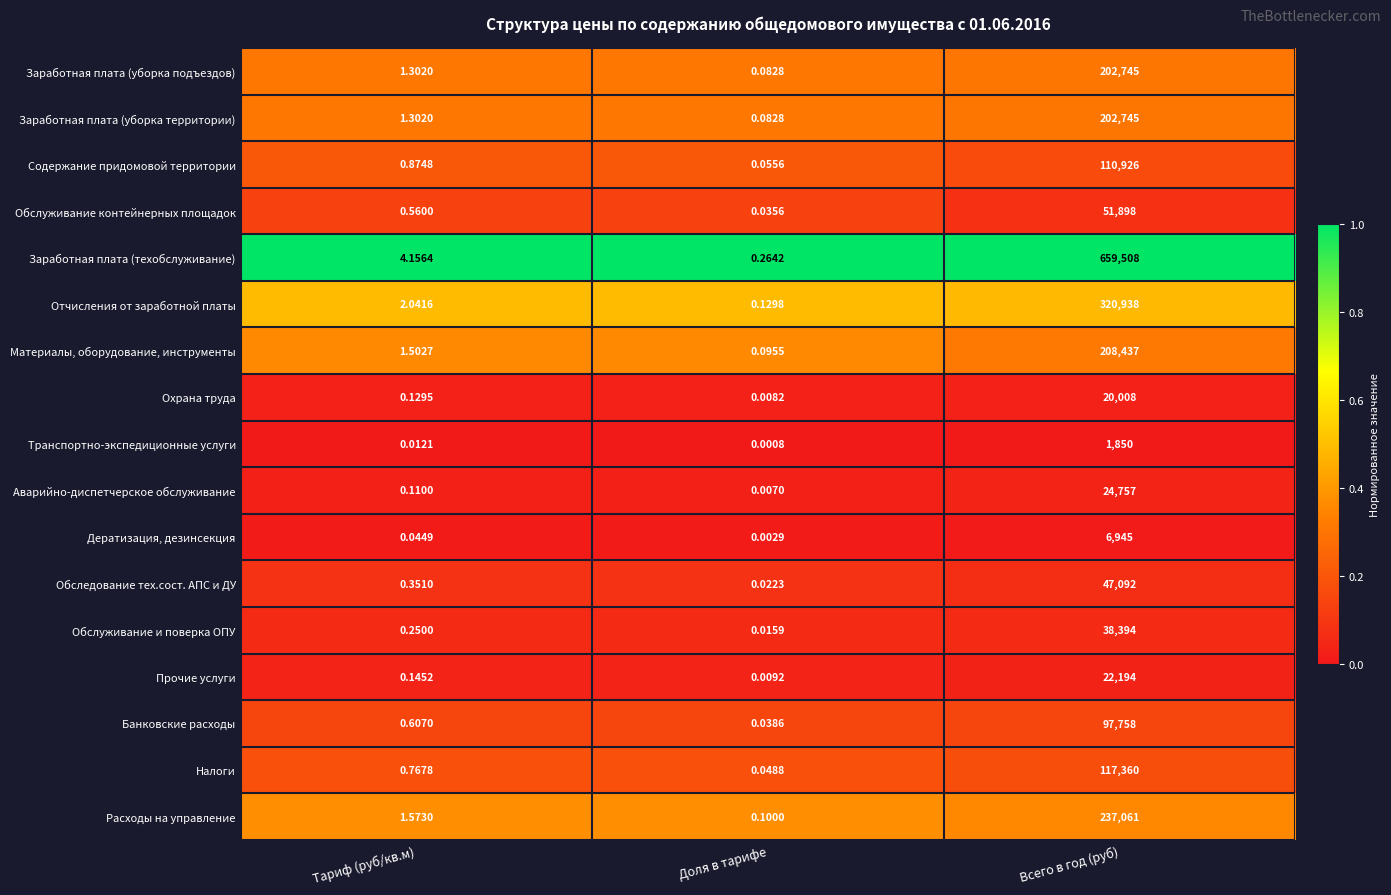

Which series has the widest spread of values?

Заработная плата (техобслуживание)